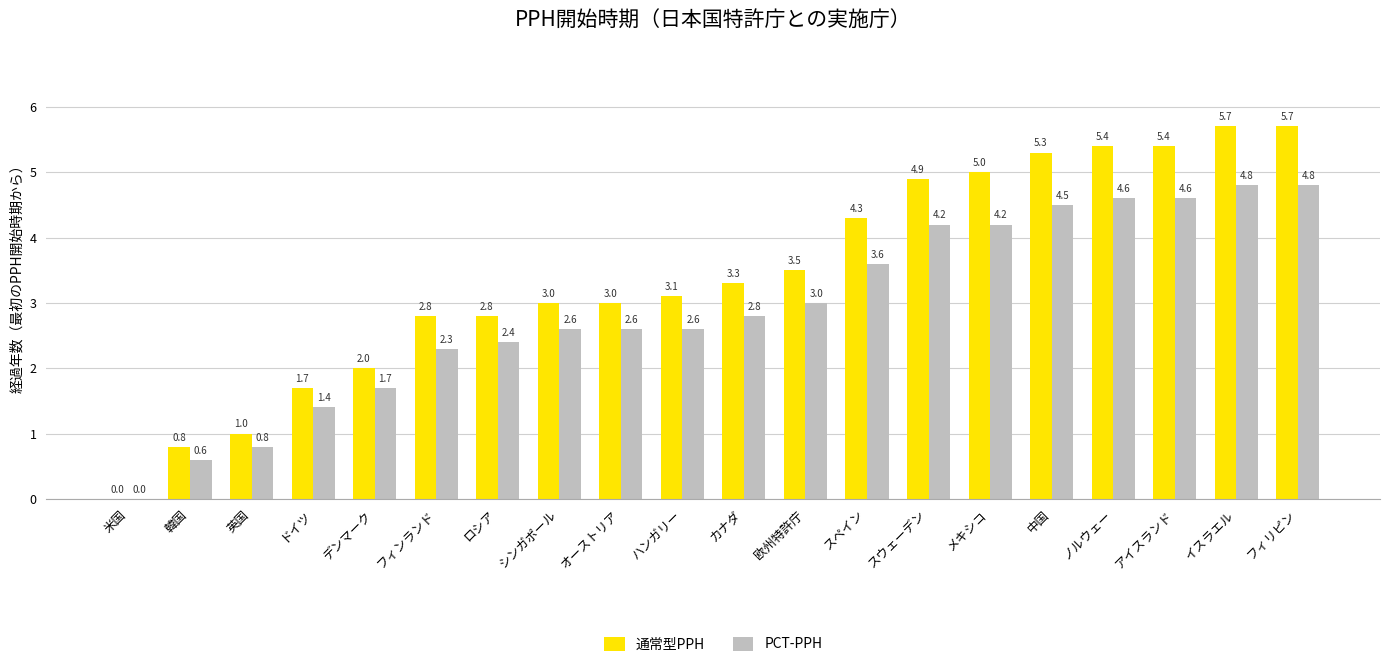

What is the sum of all 通常型PPH values?

68.7